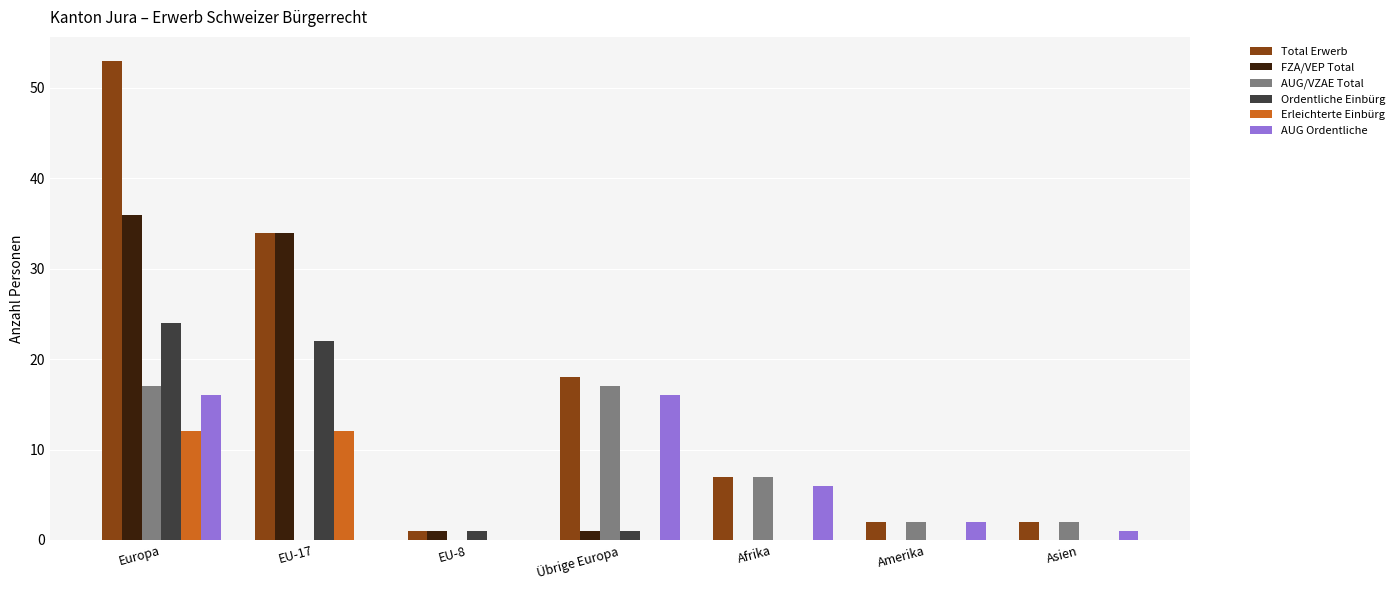

Which series changed the most between EU-17 and Asien?

FZA/VEP Total